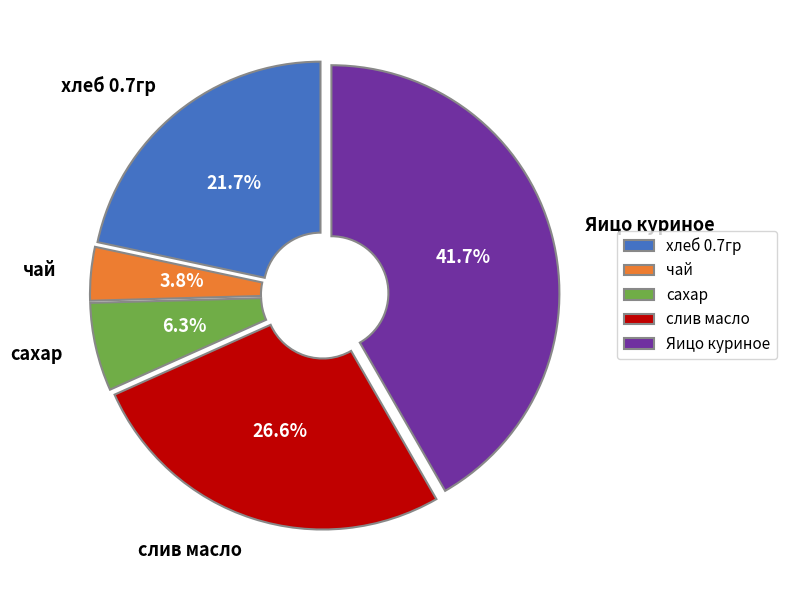

What percentage is the сахар slice, to the nearest percent?

6%